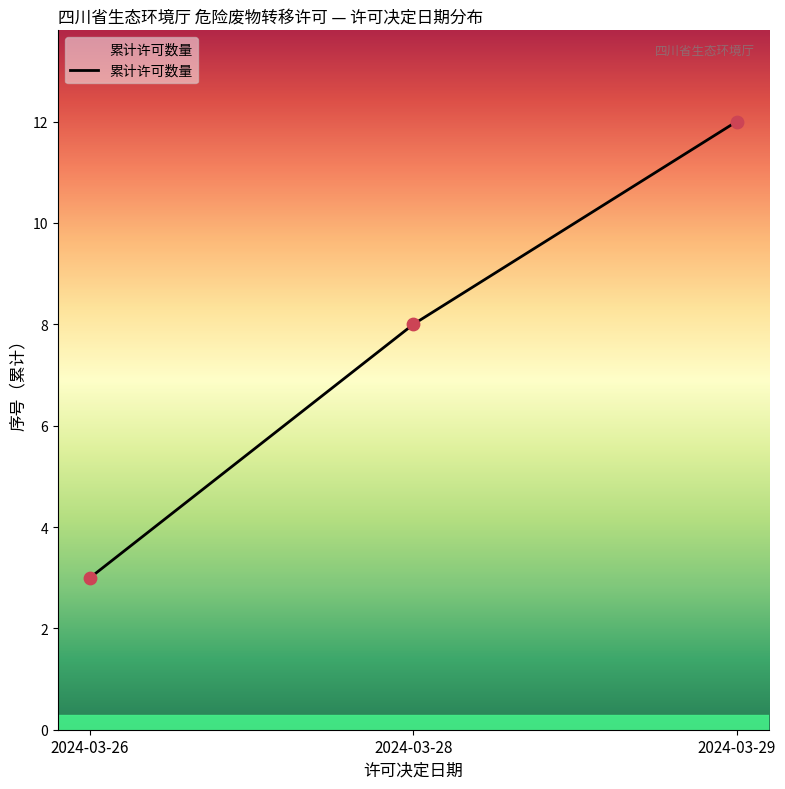

What is the minimum value for 累计许可数量?

3.0